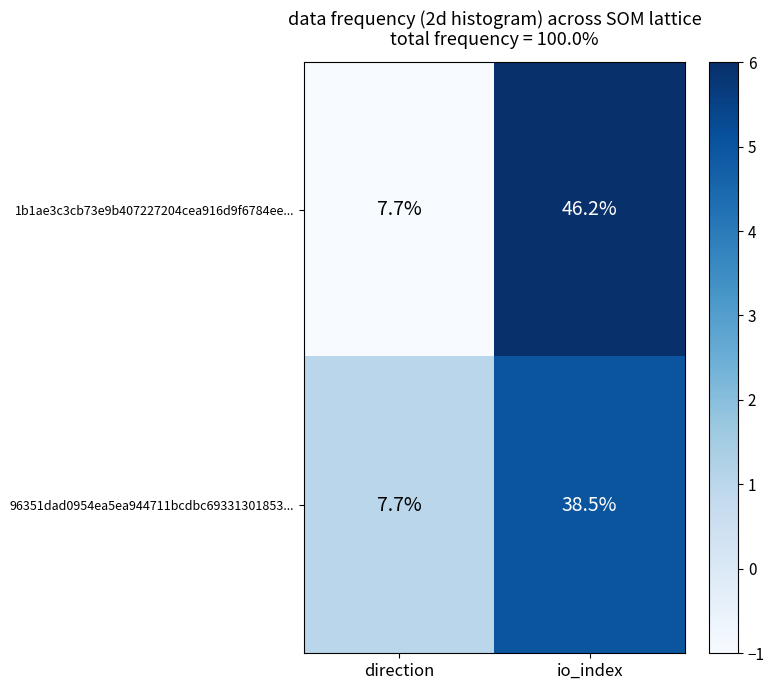

Reading left to right, transcribe all the data shown in this chart.

1b1ae3c3cb73e9b407227204cea916d9f6784ee...: 7.7	46.2
96351dad0954ea5ea944711bcdbc69331301853...: 7.7	38.5